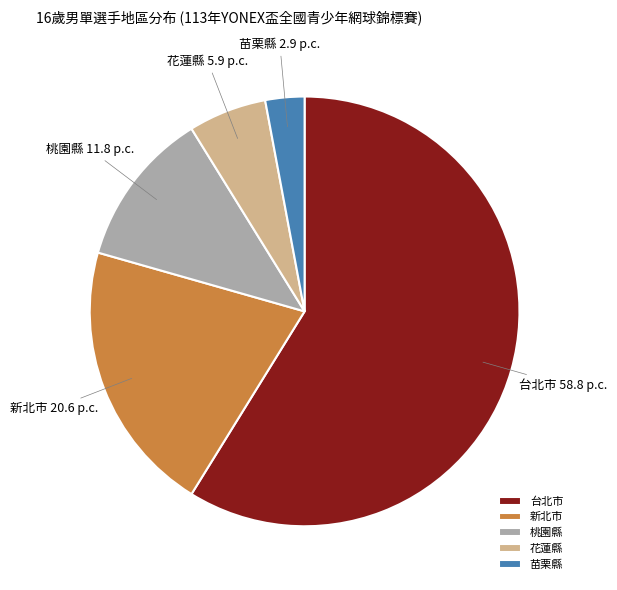

Which has a higher value, 花蓮縣 or 桃園縣?

桃園縣